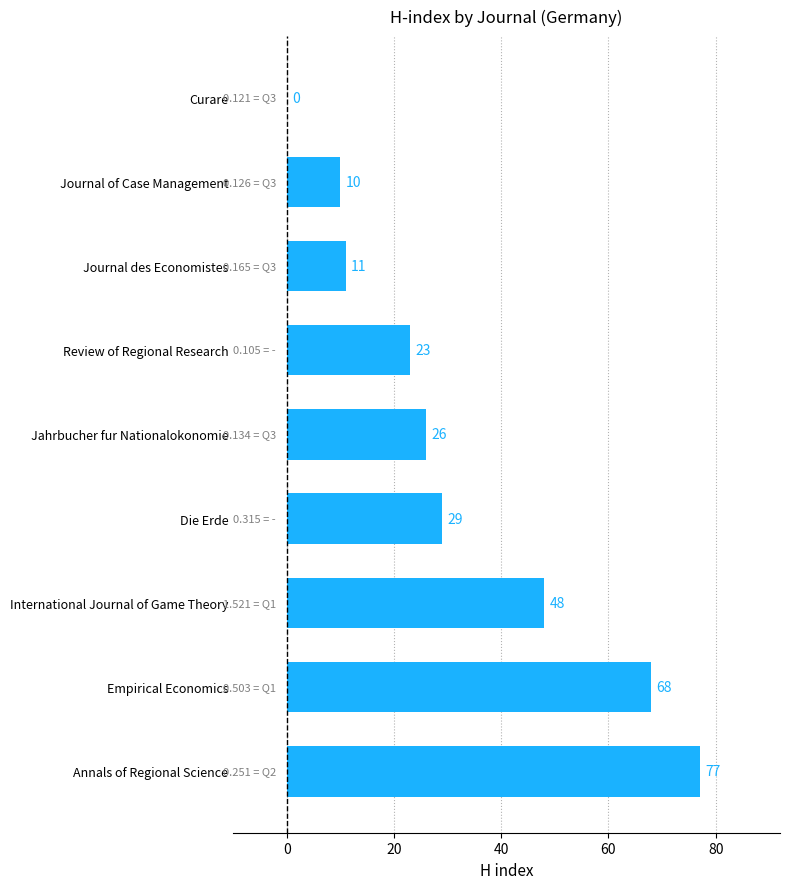

How many categories are shown in the chart?

9